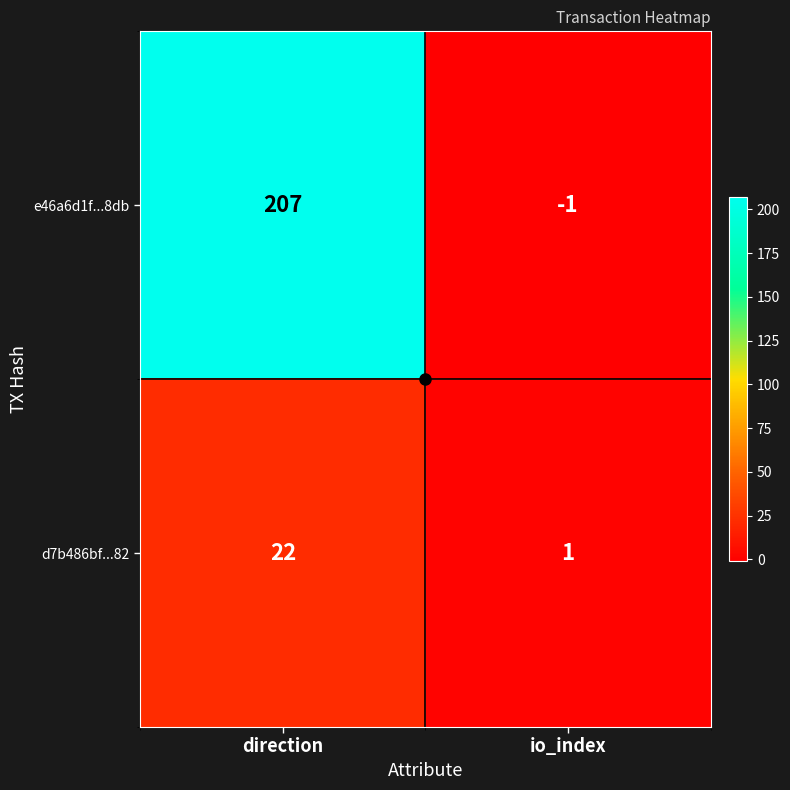

At which category is the sum across all series the highest?

direction